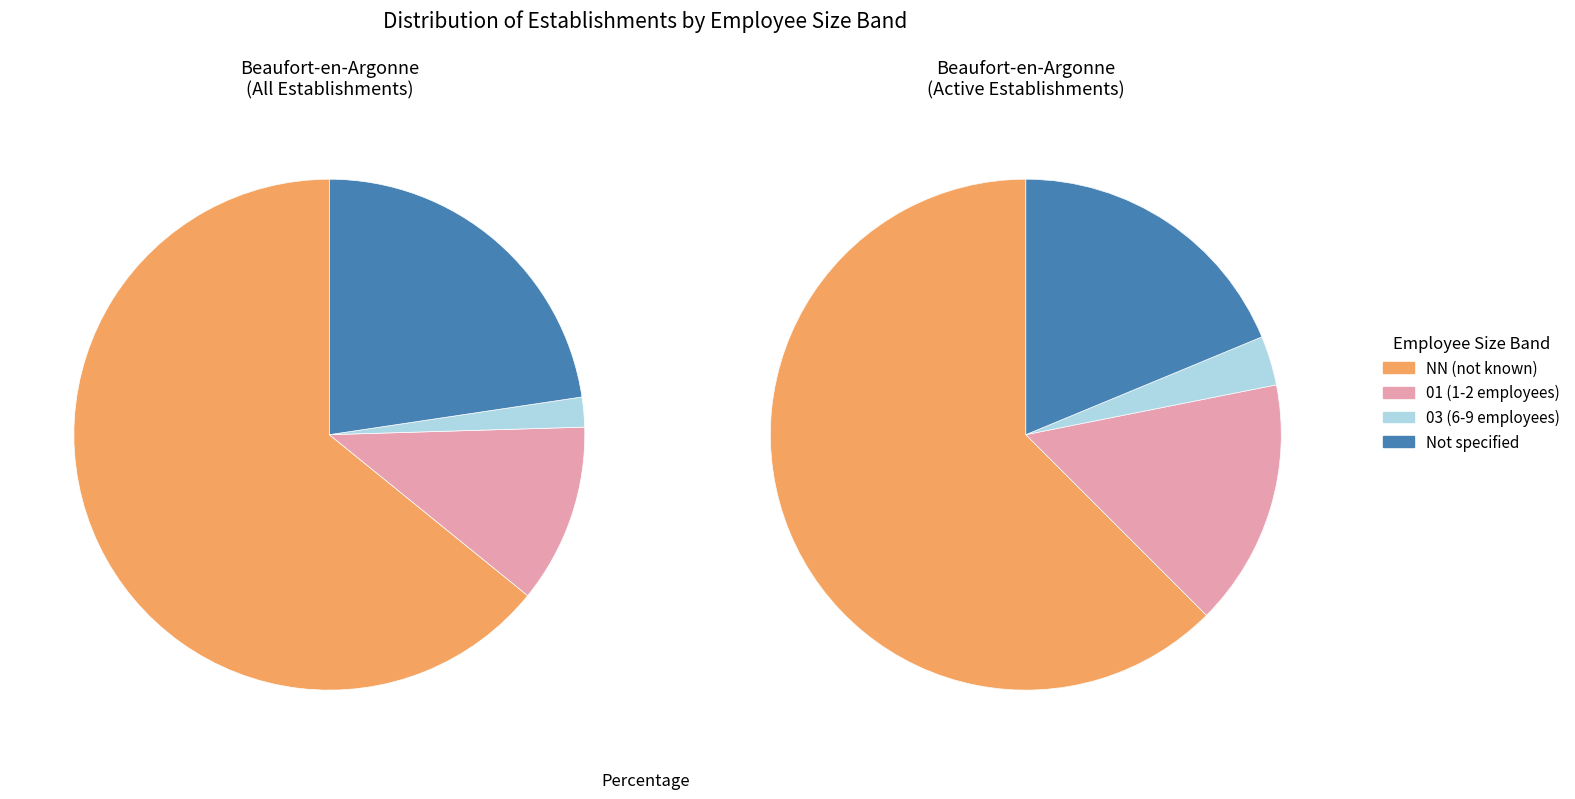

To the nearest percent, what portion does 01 represent?

11%